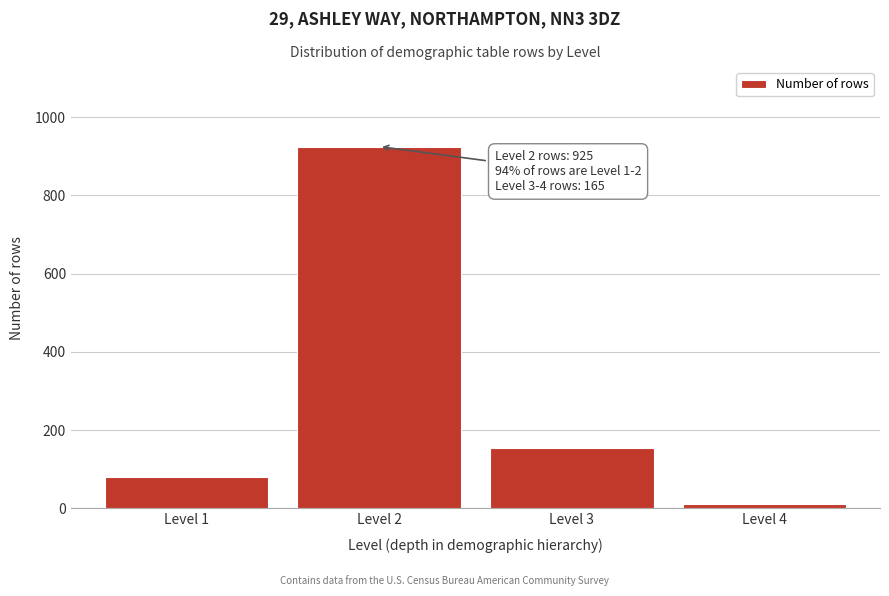

Reading right to left, list all the values displayed in this chart.

Level 4=10	Level 3=155	Level 2=925	Level 1=79